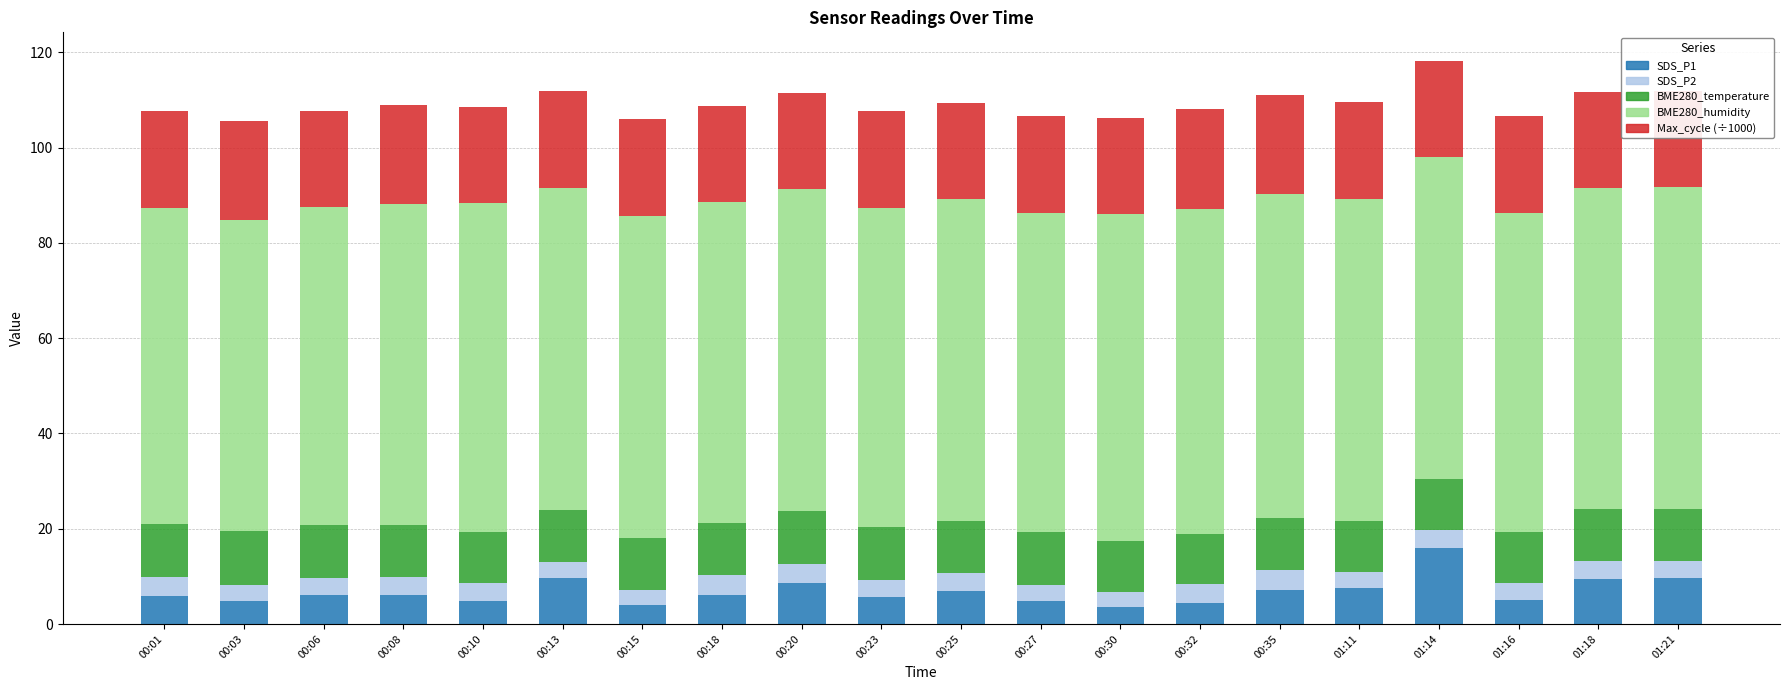

How many bars are there in total?

20